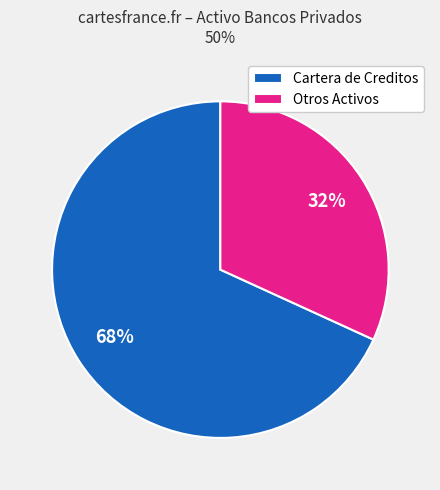

Which slice represents more than half of the pie?

Cartera de Creditos